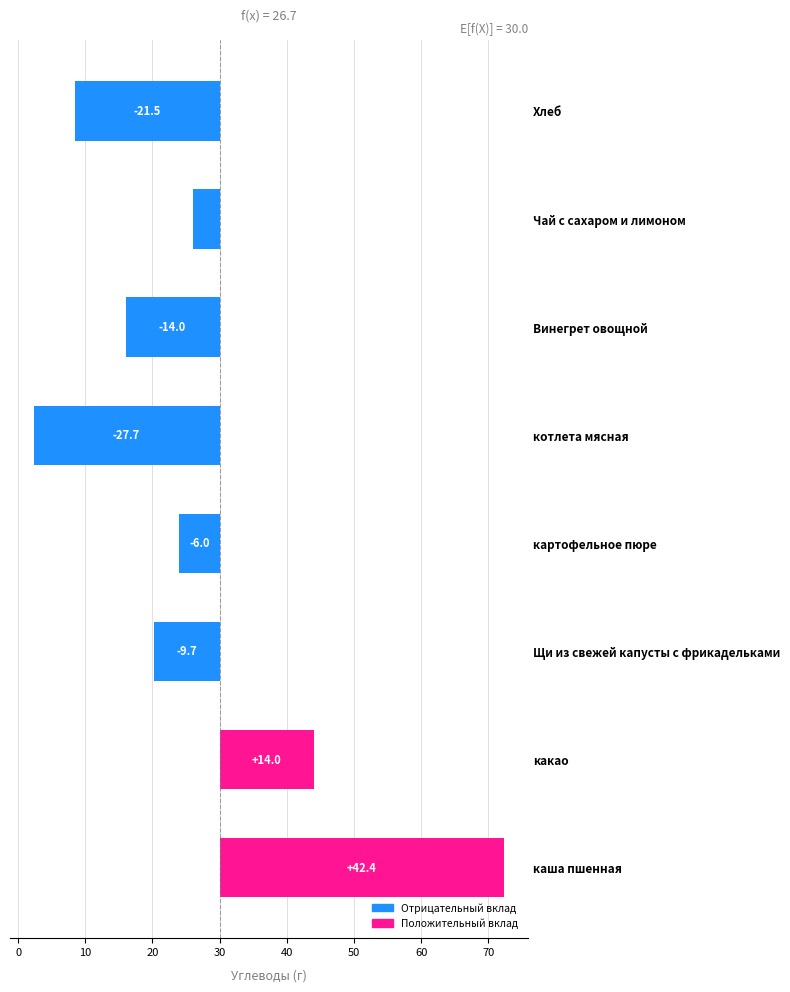

What is the value of the 7th bar from the left?

-4.0